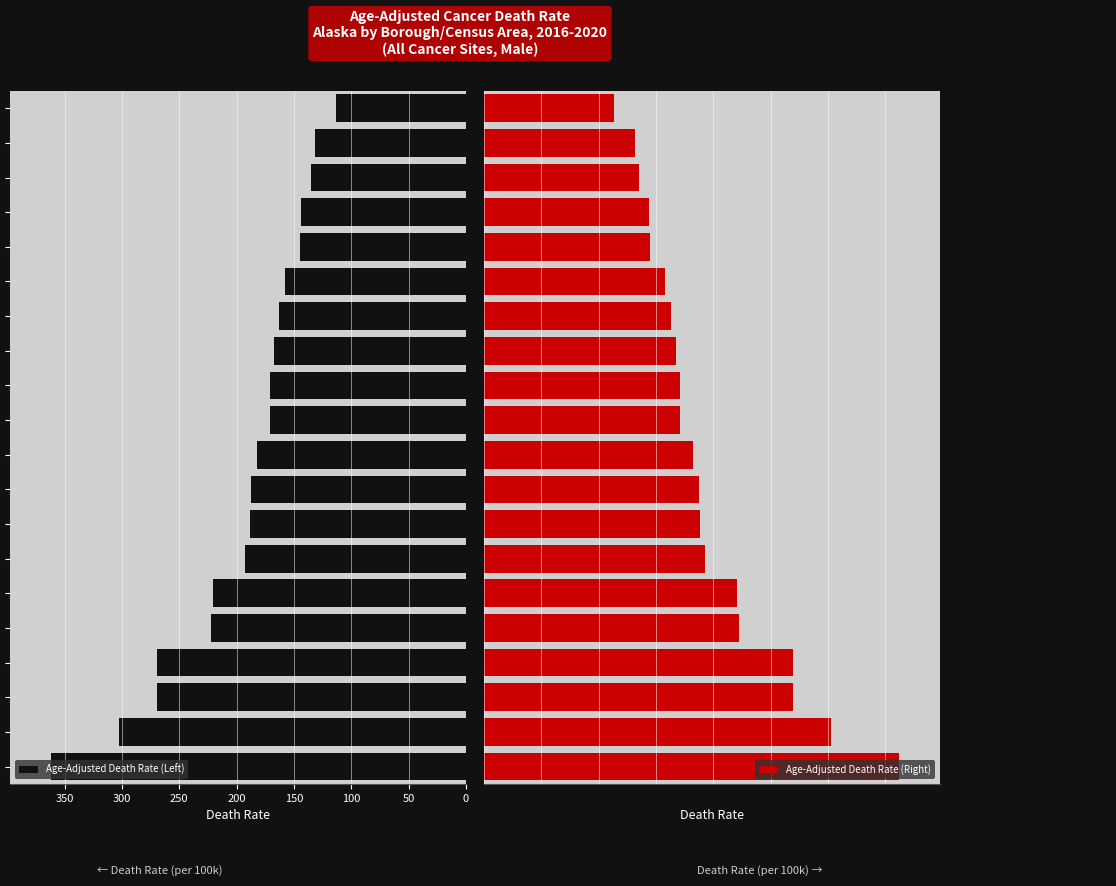

List the series in order of their peak value, lowest first.

Age-Adjusted Death Rate (Left), Age-Adjusted Death Rate (Right)